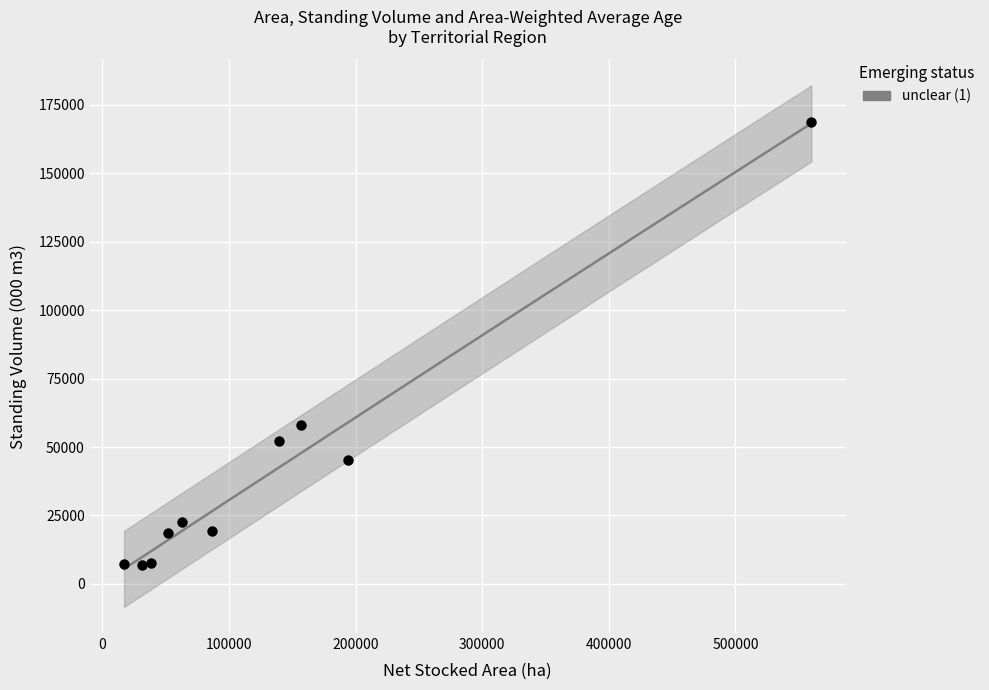

Between Hawkes Bay and Nelson, which is larger?

Hawkes Bay